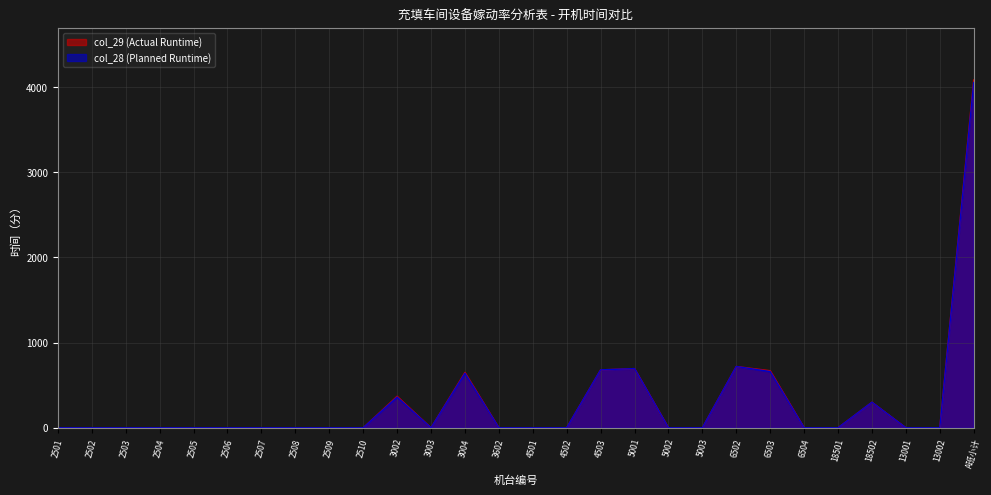

What are all the series names shown in the legend?

col_29 (Actual Runtime), col_28 (Planned Runtime)